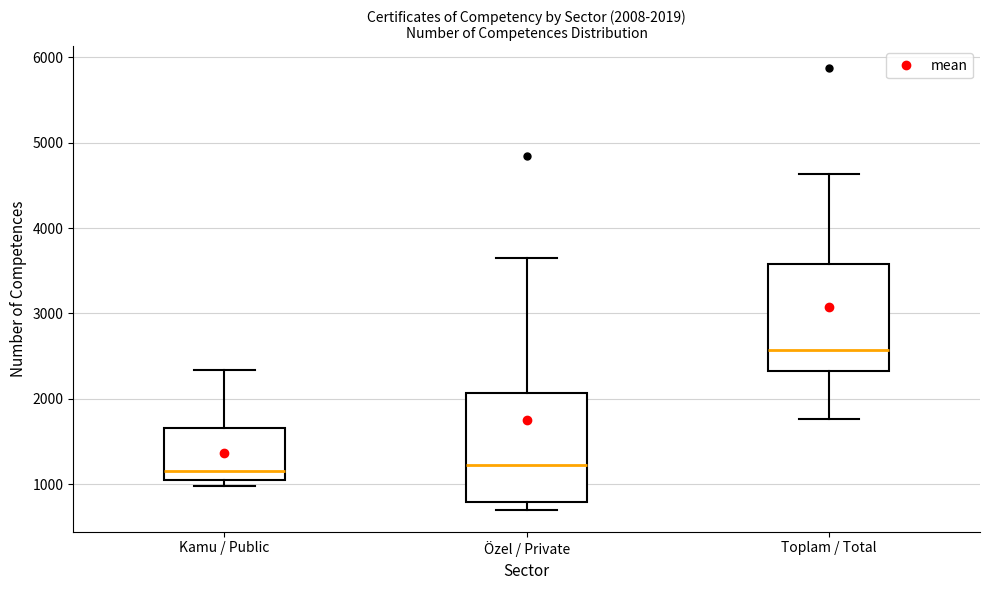

Which box's median line is the highest?

Toplam / Total